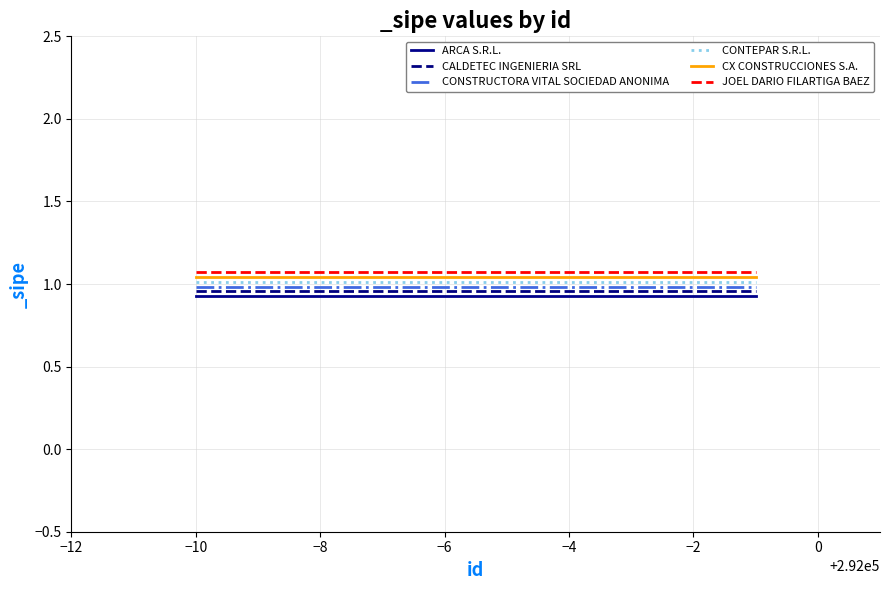

True or false: CX CONSTRUCCIONES S.A. and CONSTRUCTORA VITAL SOCIEDAD ANONIMA cross at least once.

False